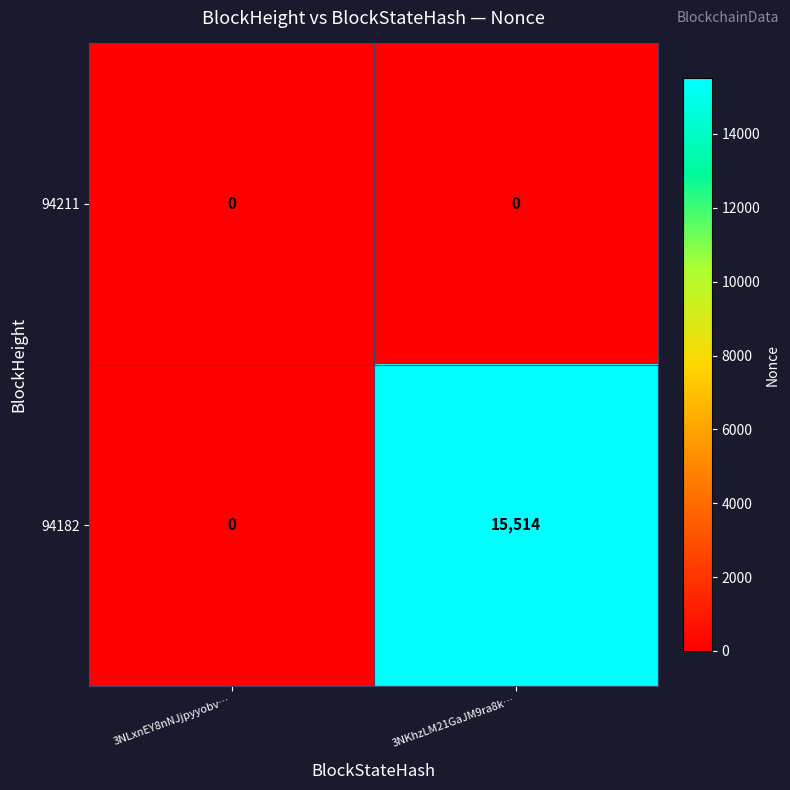

Which label corresponds to the largest value in the chart?

3NKhzLM21GaJM9ra8k…